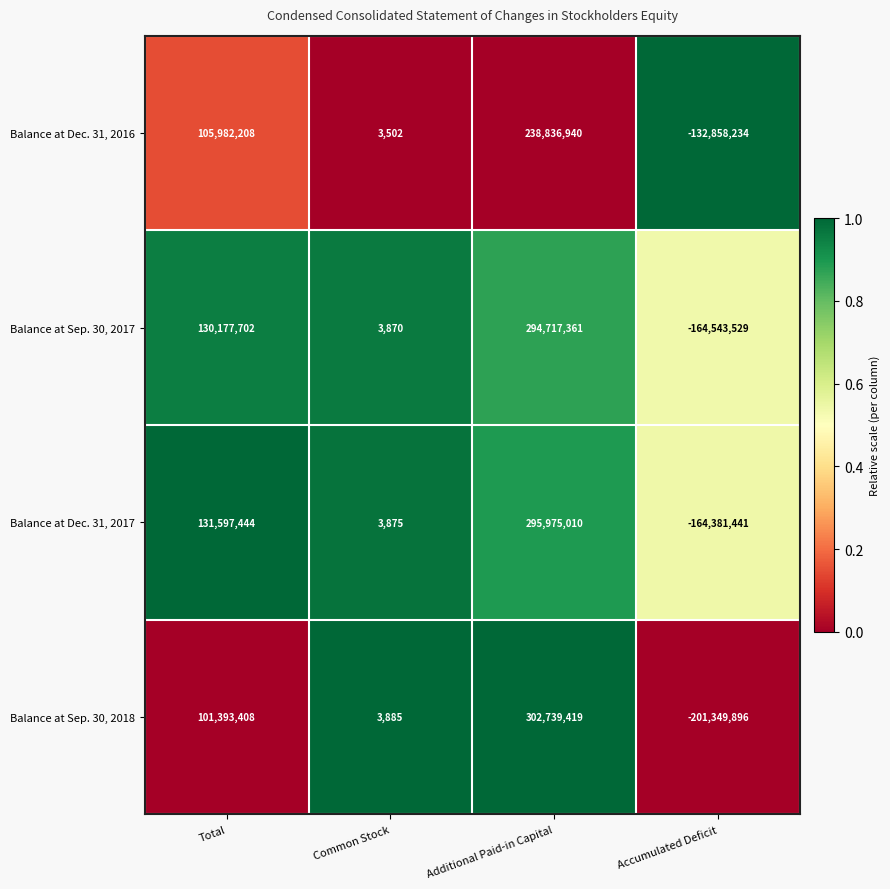

Reading left to right, what are all the values shown in this chart?

Balance at Dec. 31, 2016: Total=105982208	Common Stock=3502	Additional Paid-in Capital=238836940	Accumulated Deficit=-132858234
Balance at Sep. 30, 2017: Total=130177702	Common Stock=3870	Additional Paid-in Capital=294717361	Accumulated Deficit=-164543529
Balance at Dec. 31, 2017: Total=131597444	Common Stock=3875	Additional Paid-in Capital=295975010	Accumulated Deficit=-164381441
Balance at Sep. 30, 2018: Total=101393408	Common Stock=3885	Additional Paid-in Capital=302739419	Accumulated Deficit=-201349896